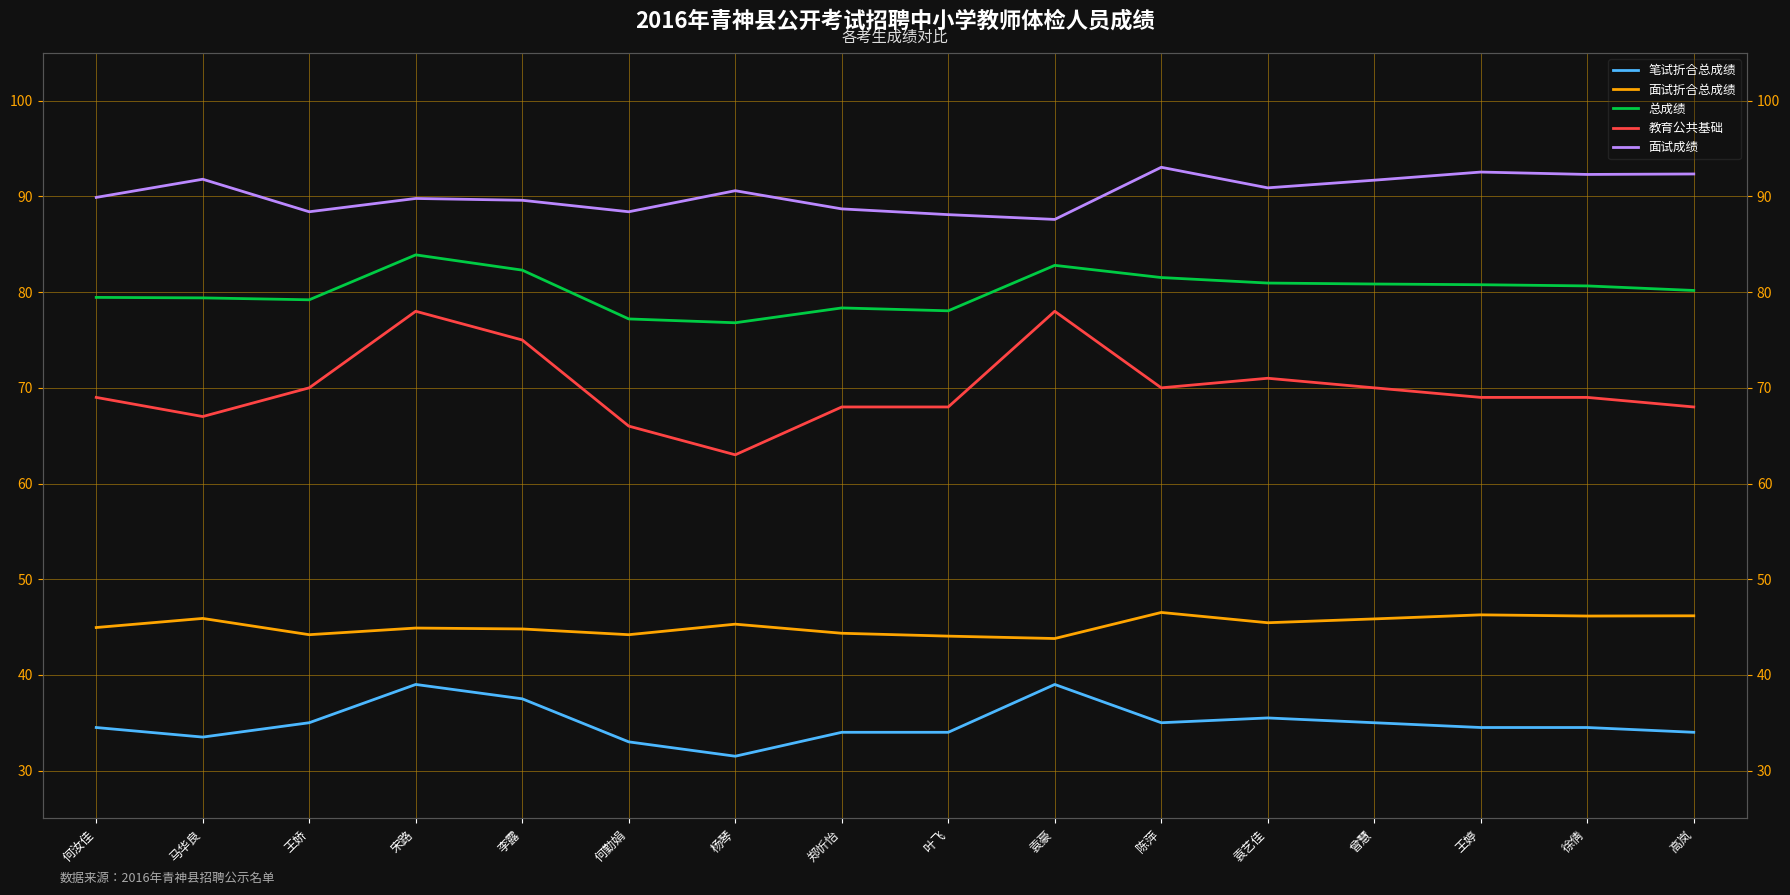

At which category is the sum across all series the highest?

宋路